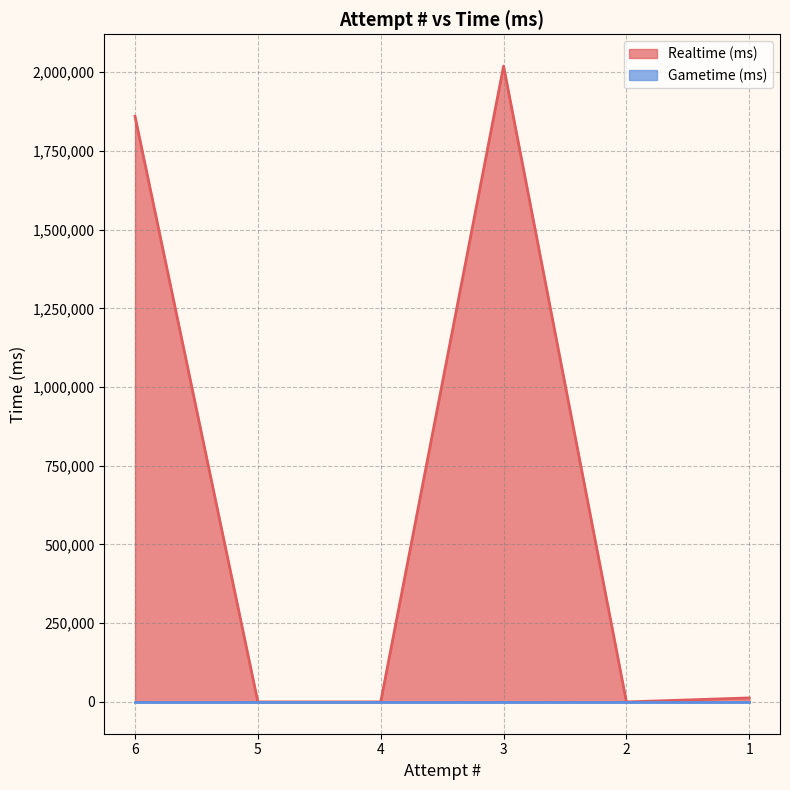

How many interior local valleys (lower than both neighbors) does the data have?

1